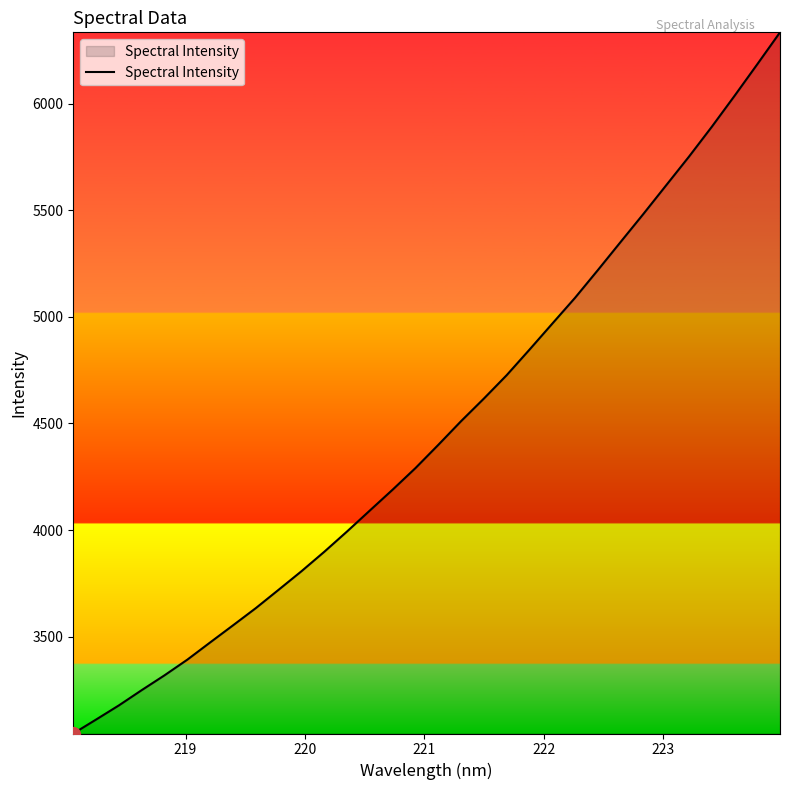

What is the minimum value shown in the chart?

3044.7